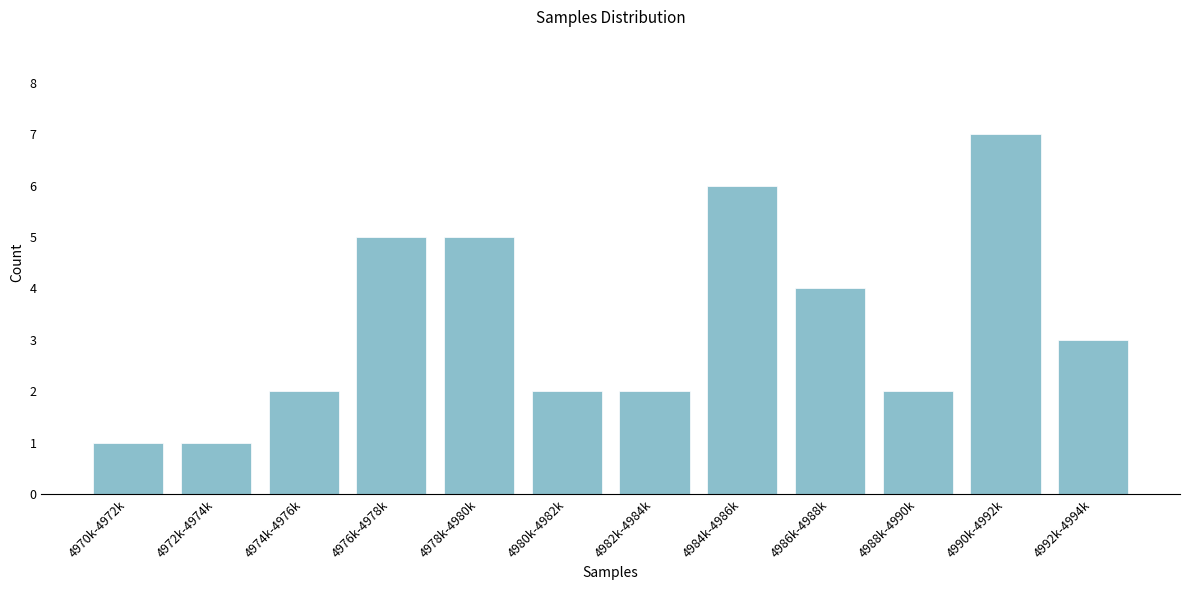

Reading left to right, transcribe all the data shown in this chart.

4970k-4972k=1	4972k-4974k=1	4974k-4976k=2	4976k-4978k=5	4978k-4980k=5	4980k-4982k=2	4982k-4984k=2	4984k-4986k=6	4986k-4988k=4	4988k-4990k=2	4990k-4992k=7	4992k-4994k=3